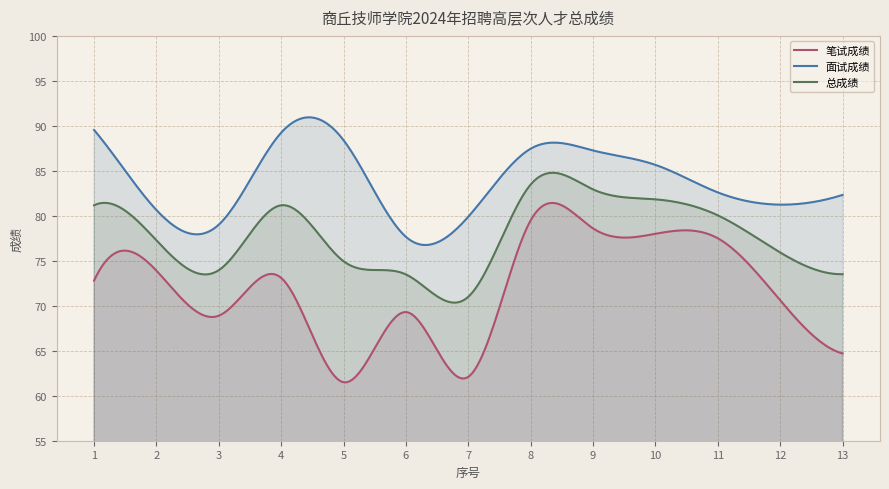

True or false: 笔试成绩 and 面试成绩 cross at least once.

False